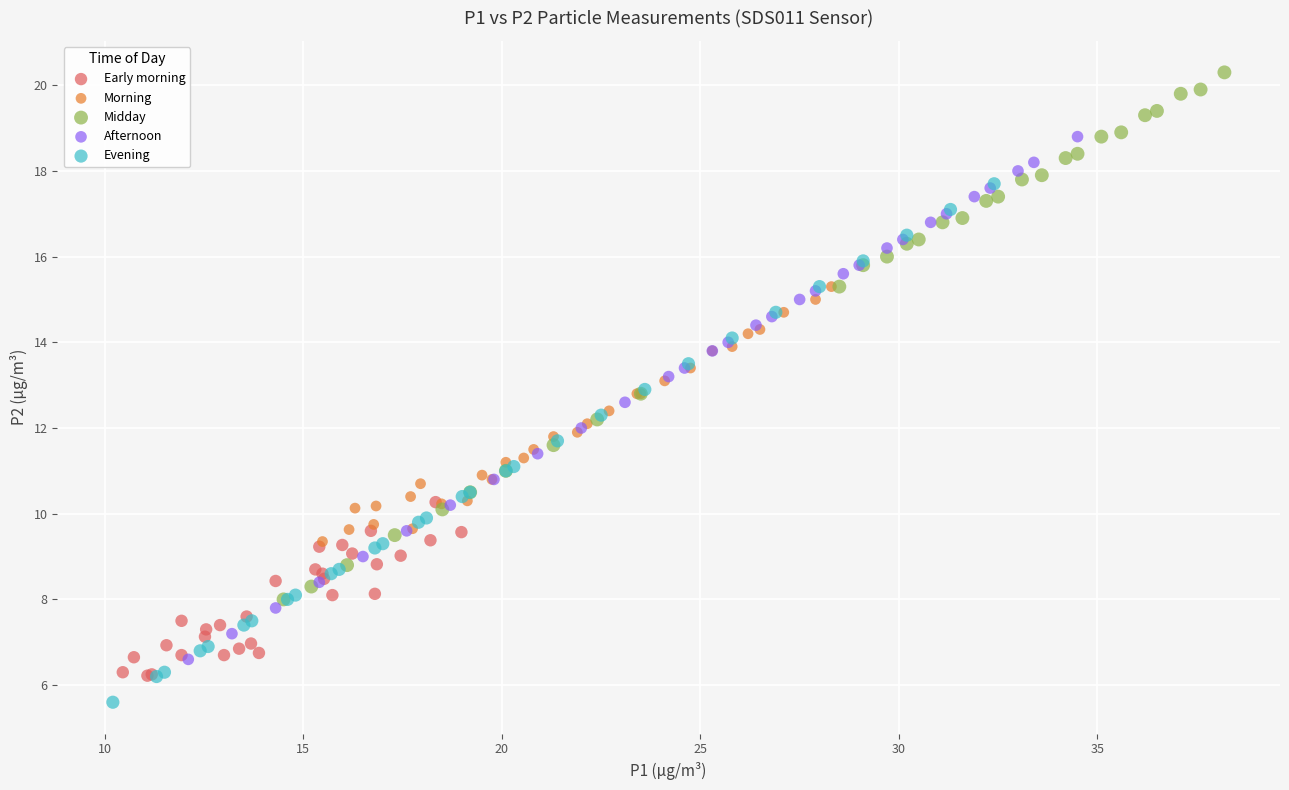

Which series reaches the maximum Y coordinate?

Midday